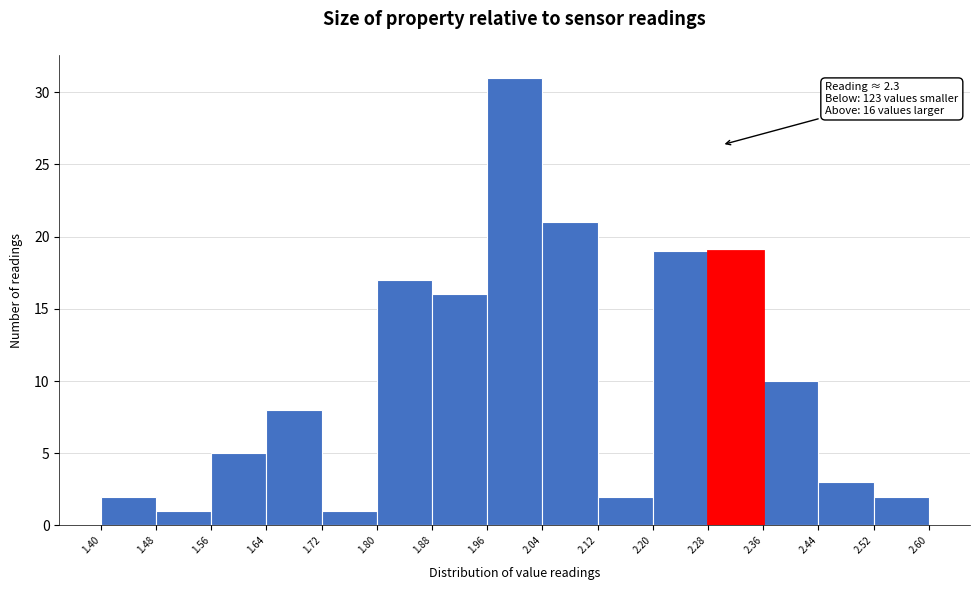

Over which range of the x-axis is the bar tallest?

1.96 to 2.04